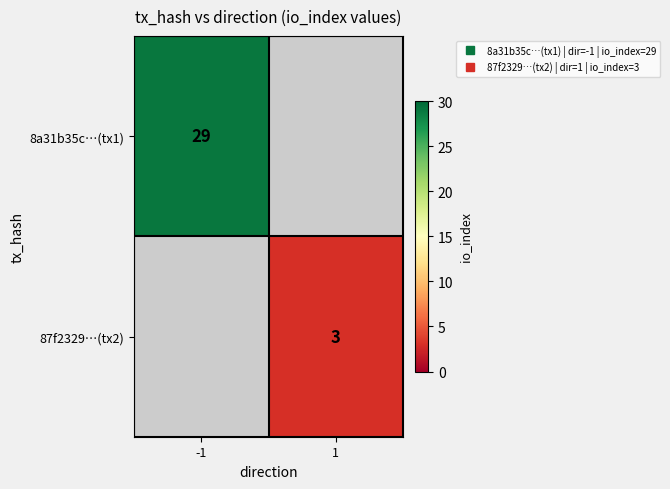

At which category does the chart reach its peak across all series?

-1